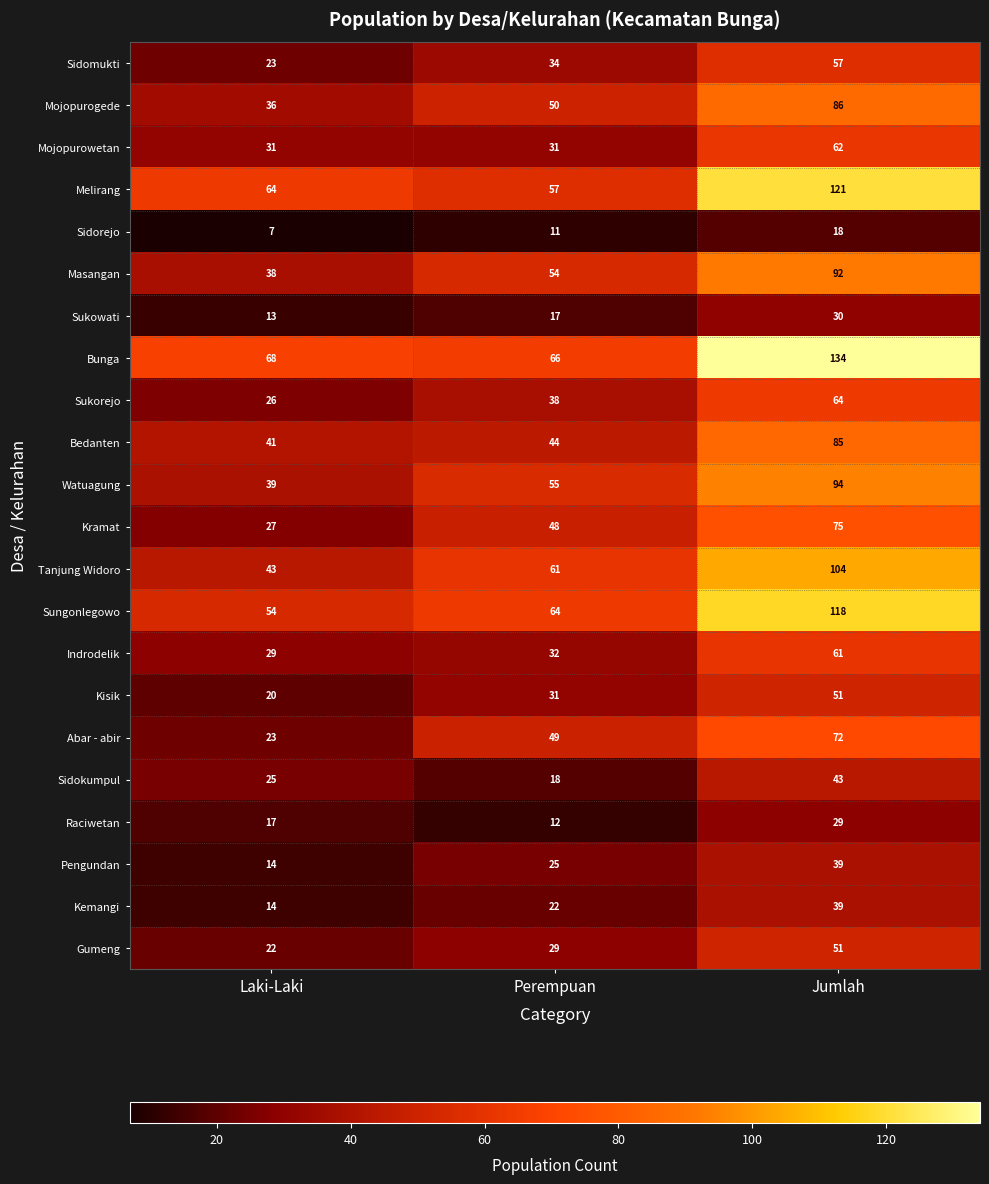

What is the difference between the Kisik values at Laki-Laki and Perempuan?

11